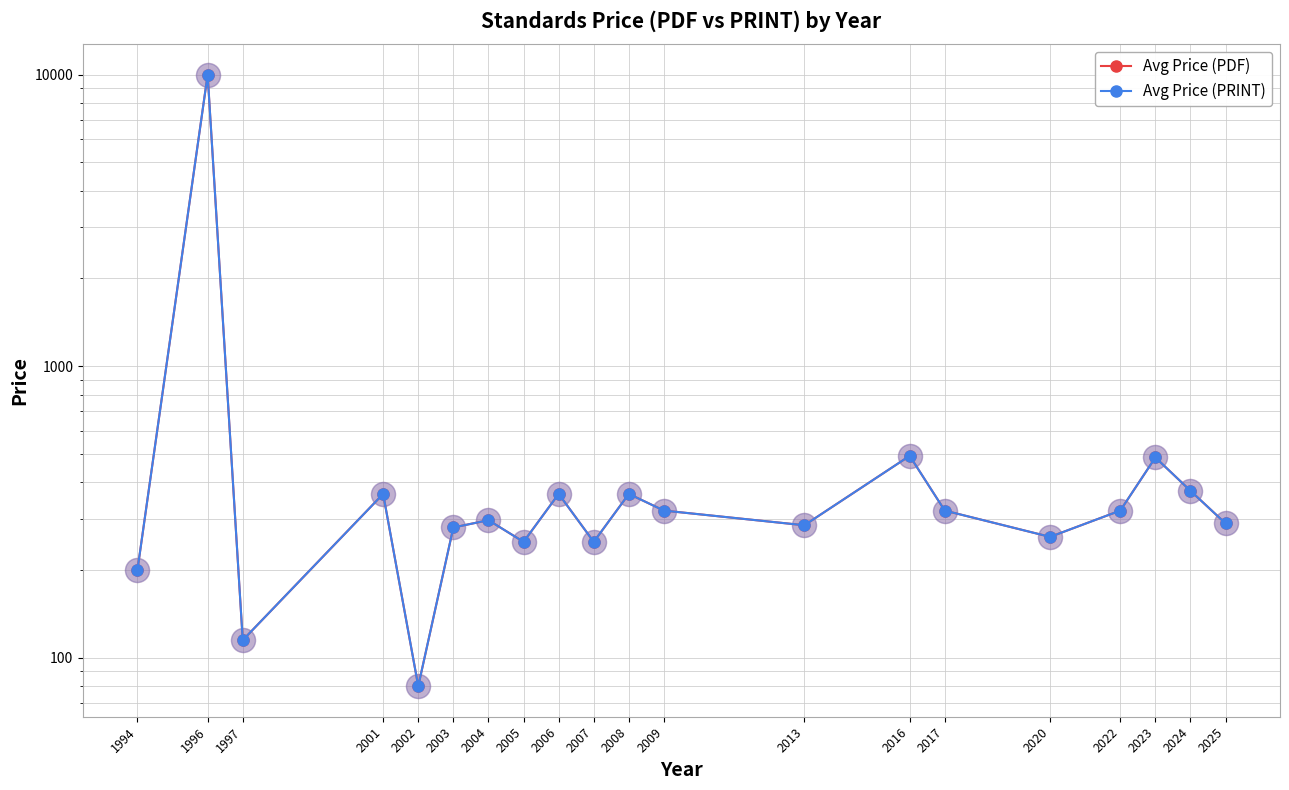

What is the total value across all series at 1997?

230.0